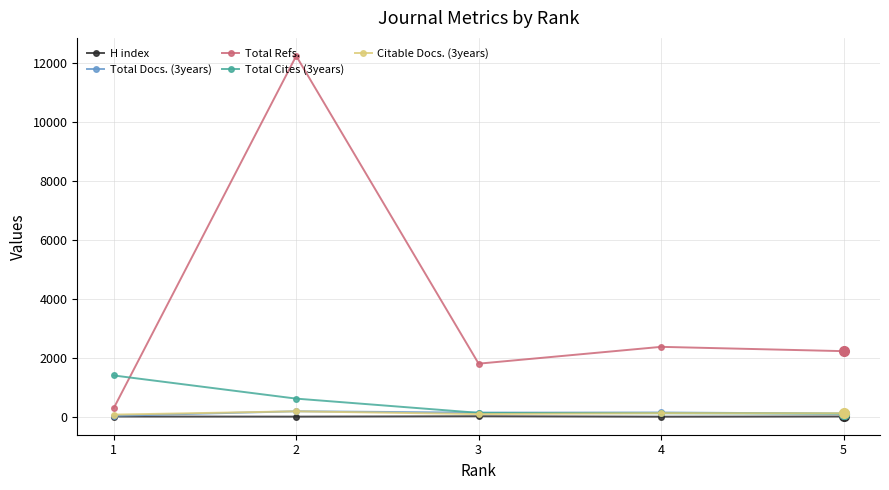

Which series has the widest spread of values?

Total Refs.